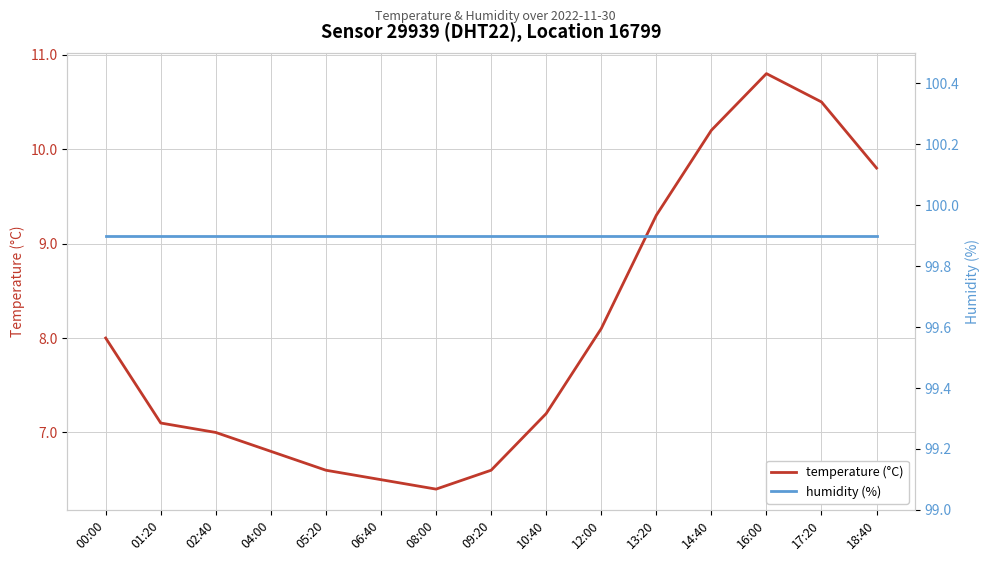

Between 05:20 and 12:00, which is larger?

12:00